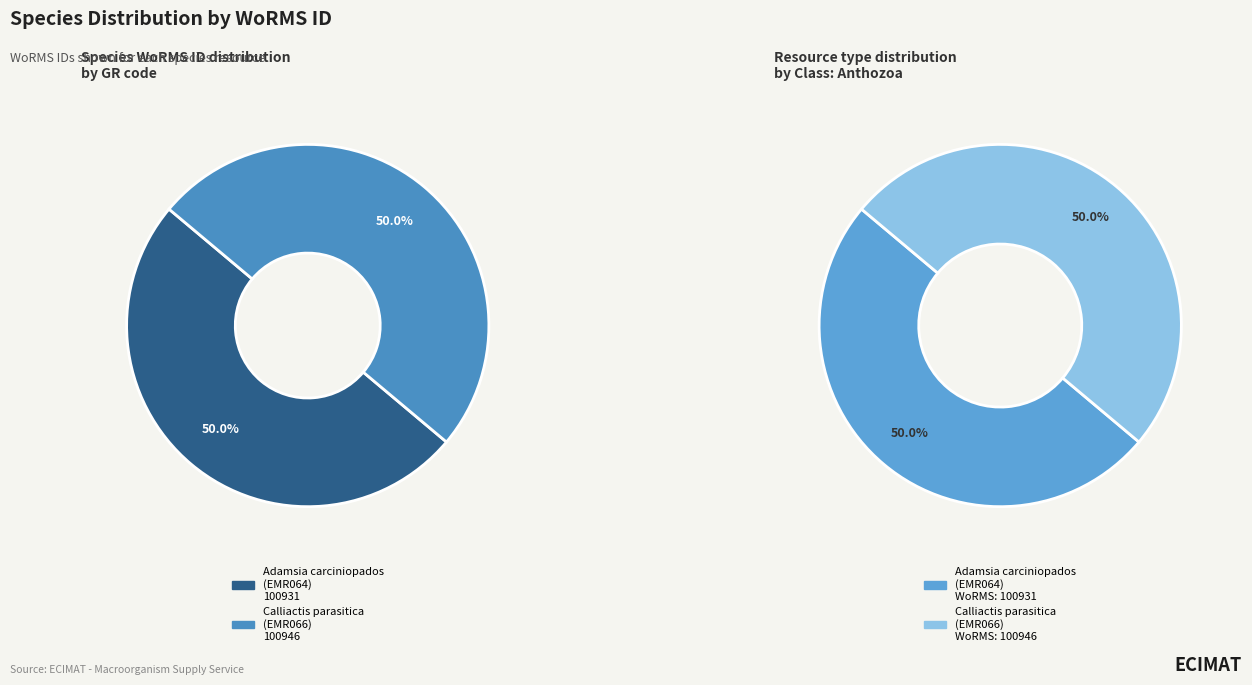

Which category has the smallest portion of the pie?

Adamsia carciniopados
(EMR064)